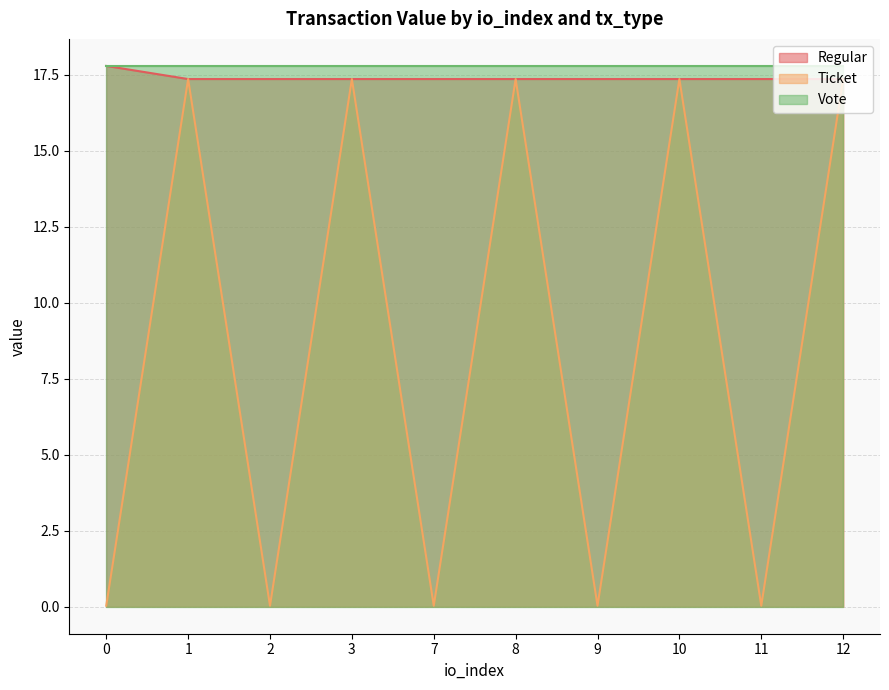

At which label does Regular reach its minimum?

1